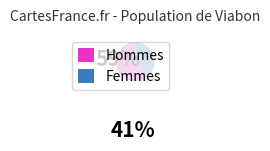

Is there a majority slice in this chart?

Yes